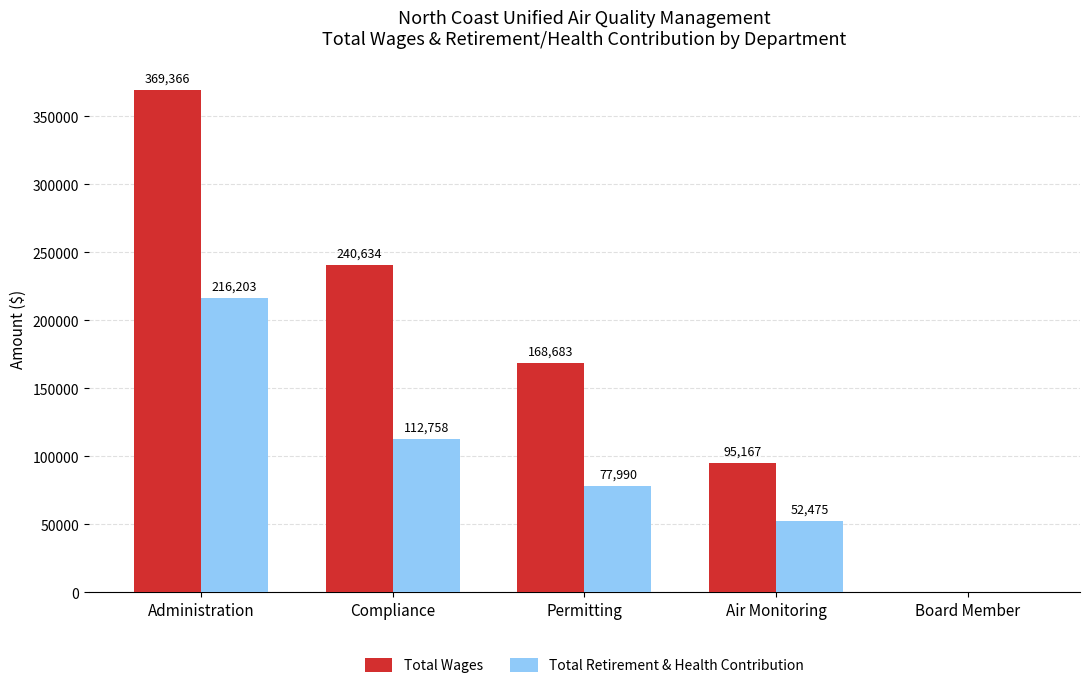

Which series has the largest total across all categories?

Total Wages